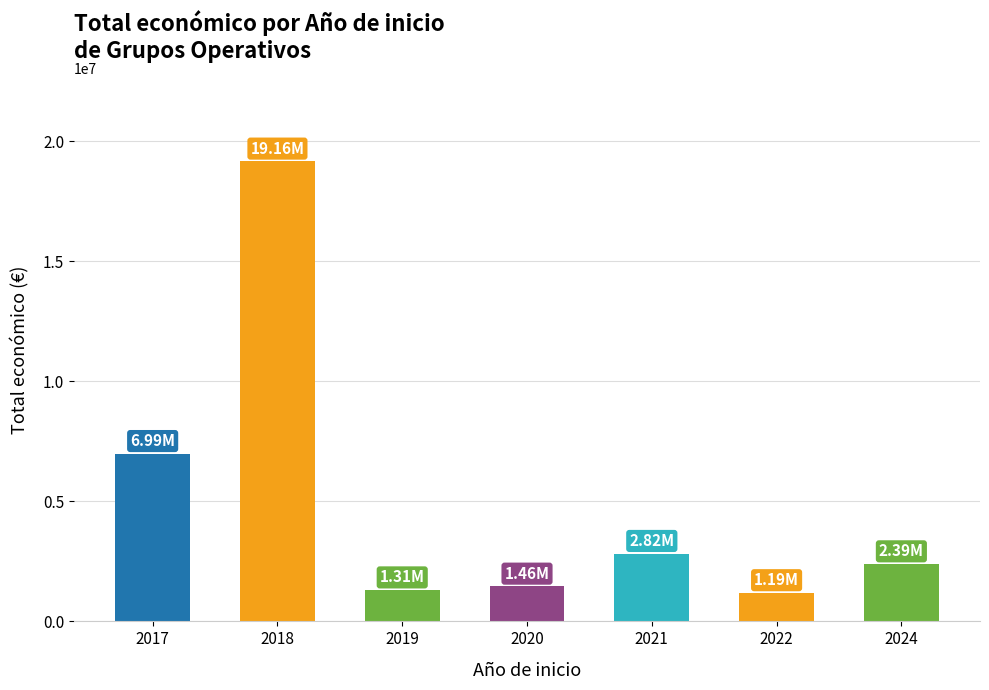

Count the number of categories in the chart.

7